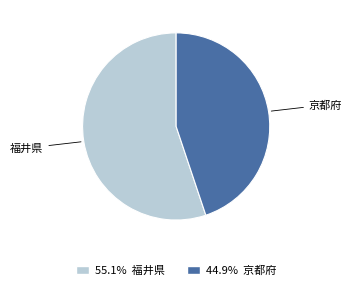

Does any single category account for the majority?

Yes